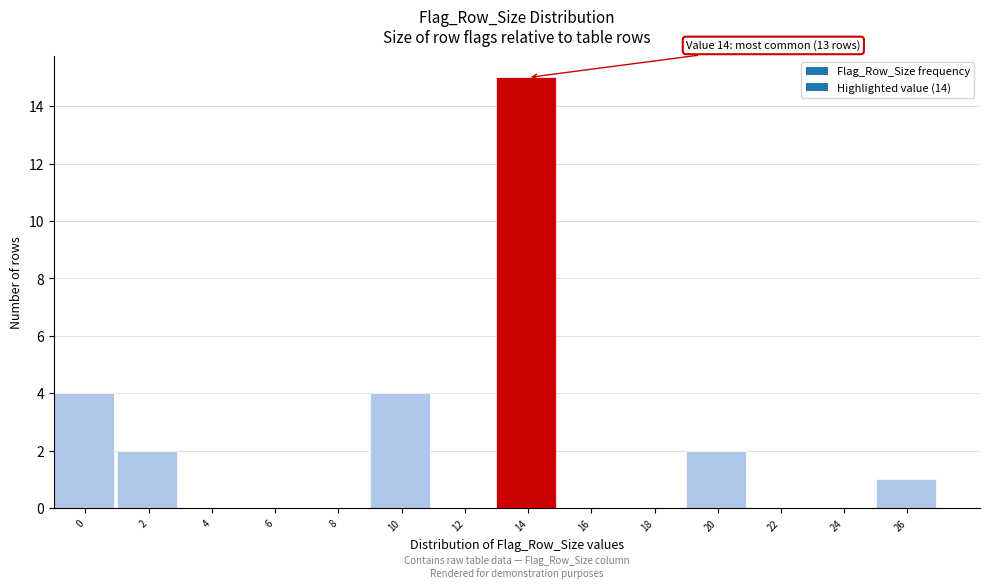

Reading left to right, what are all the values shown in this chart?

0=4	2=2	4=0	6=0	8=0	10=4	12=0	14=15	16=0	18=0	20=2	22=0	24=0	26=1